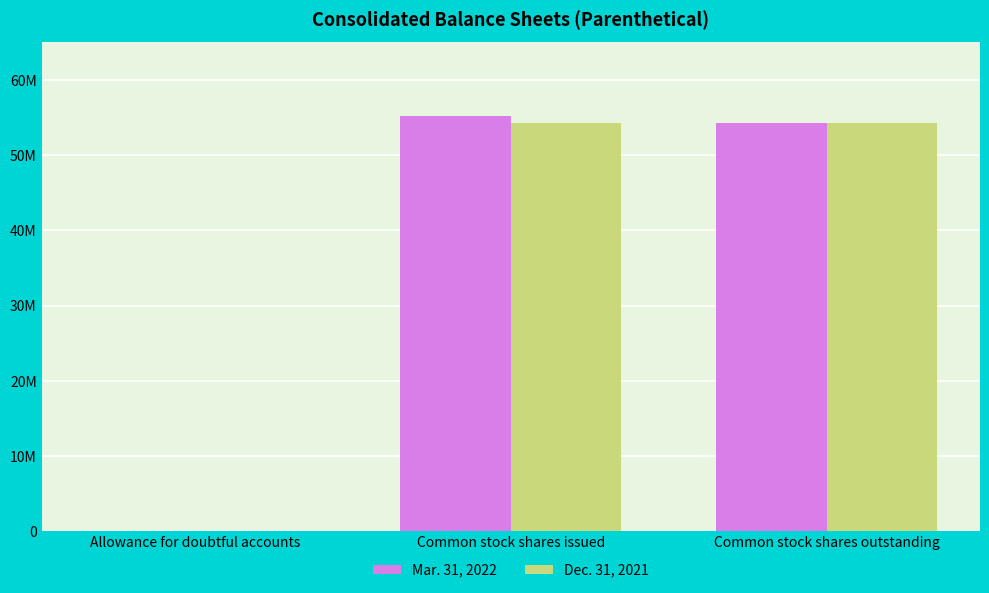

Are the bars horizontal?

No